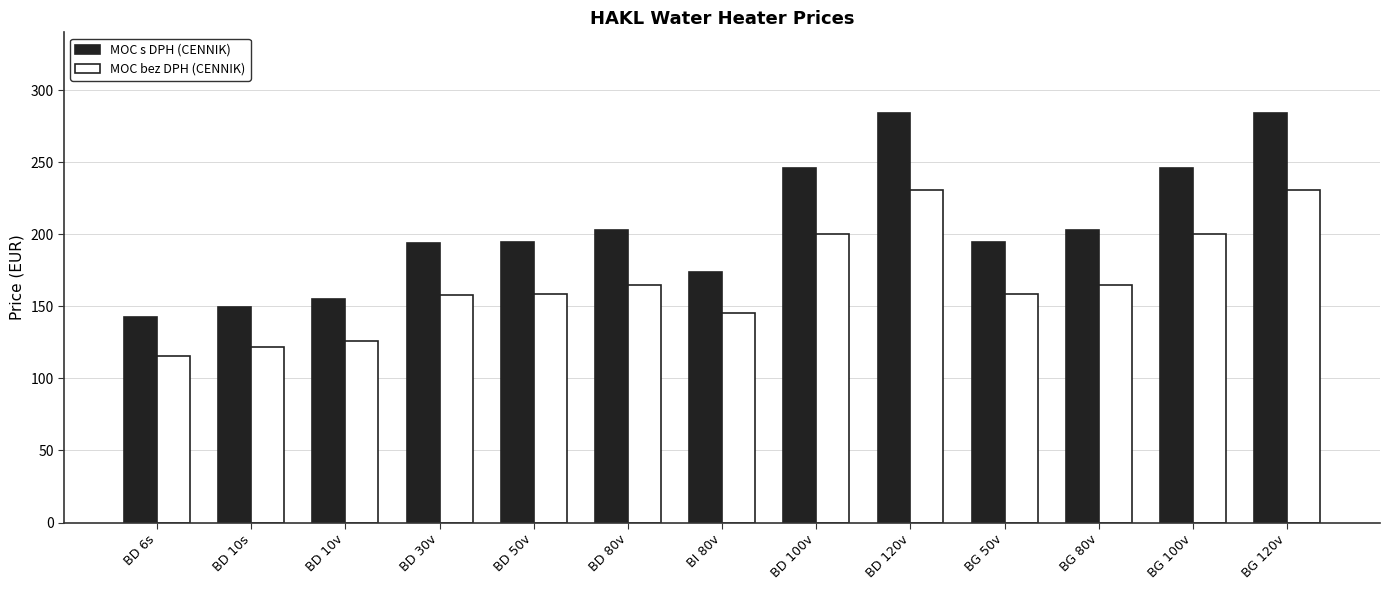

How many data points in MOC s DPH (CENNIK) are less than 194?

5